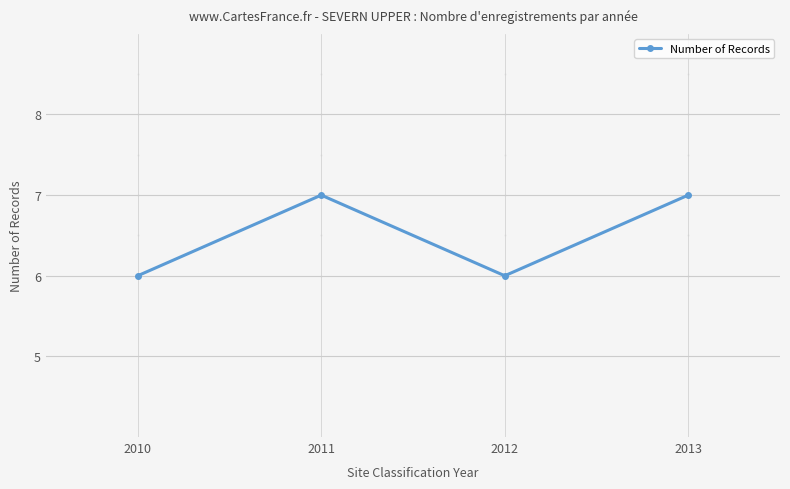

Approximately how many times larger is the value at 2012 compared to 2011?

0.9